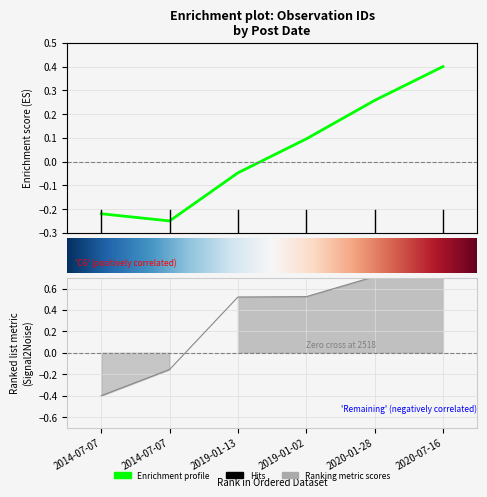

Count the values in the range 0 to 1.

4